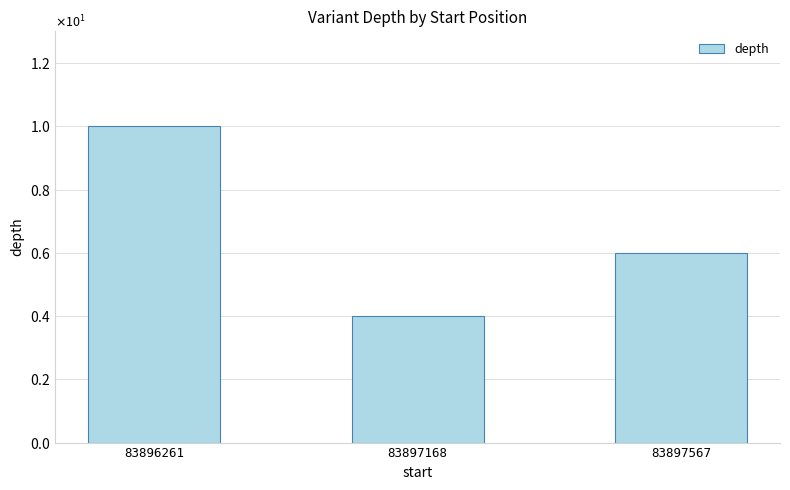

What is the approximate value at 83897168?

4